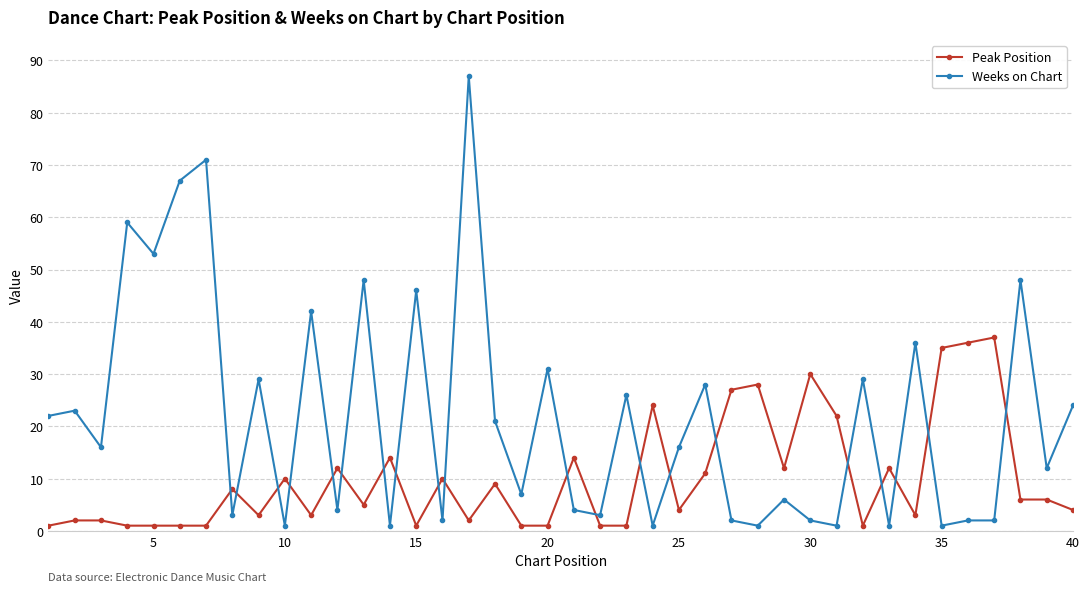

What is the minimum value for Peak Position?

1